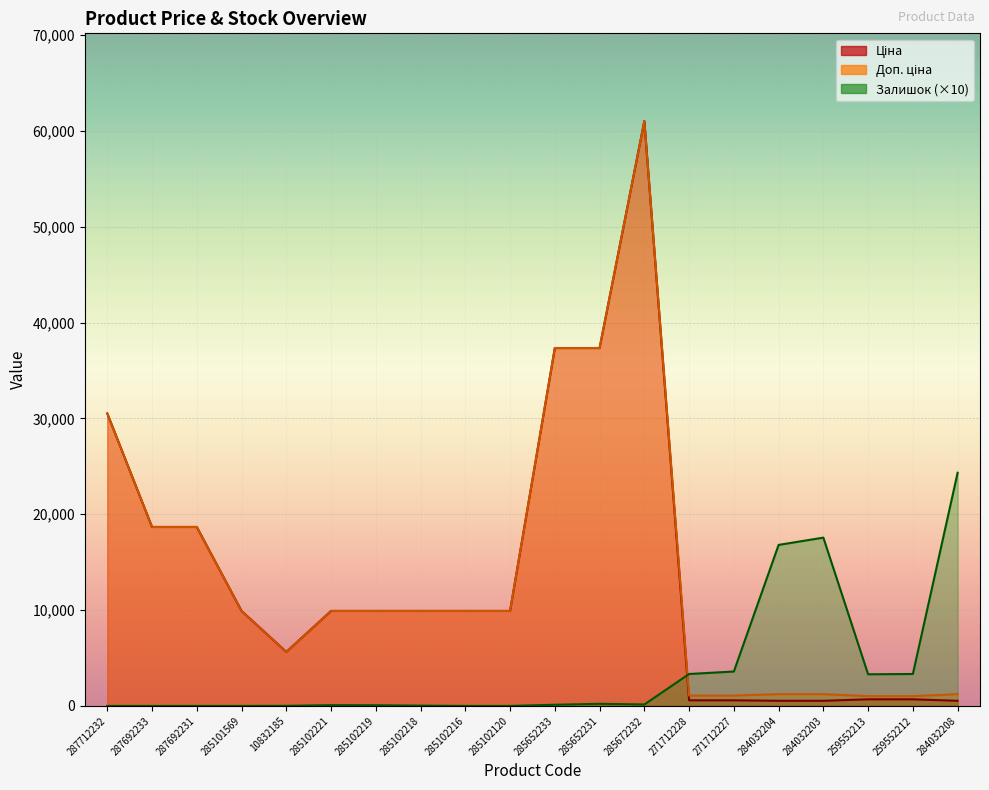

Reading left to right, transcribe all the data shown in this chart.

Ціна: 287712232=30512.3	287692233=18671.5	287692231=18671.5	285101569=9908.5	10832185=5636.0	285102221=9908.5	285102219=9908.5	285102218=9908.5	285102216=9908.5	285102120=9908.5	285652233=37343.0	285652231=37343.0	285672232=61024.7	271712228=586.0	271712227=586.0	284032204=535.4	284032203=535.4	259552213=689.1	259552212=689.1	284032208=535.4
Доп. ціна: 287712232=30512.3	287692233=18671.5	287692231=18671.5	285101569=9908.5	10832185=5636.0	285102221=9908.5	285102219=9908.5	285102218=9908.5	285102216=9908.5	285102120=9908.5	285652233=37343.0	285652231=37343.0	285672232=61024.7	271712228=1074.5	271712227=1074.5	284032204=1227.2	284032203=1227.2	259552213=1017.8	259552212=1017.8	284032208=1227.2
Залишок: 287712232=0.0	287692233=0.0	287692231=0.0	285101569=0.0	10832185=10.0	285102221=80.0	285102219=70.0	285102218=30.0	285102216=0.0	285102120=0.0	285652233=120.0	285652231=220.0	285672232=150.0	271712228=3330.0	271712227=3590.0	284032204=16800.0	284032203=17560.0	259552213=3300.0	259552212=3330.0	284032208=24330.0